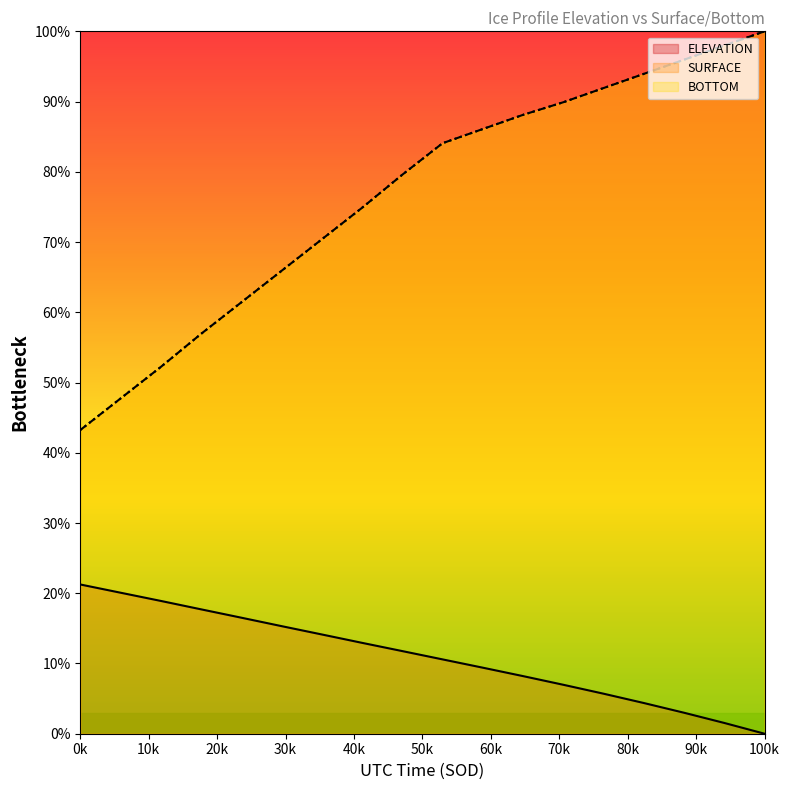

Reading right to left, what are all the values shown in this chart?

ELEVATION: 0.0	1.5	3.0	4.4	5.7	7.0	8.2	9.4	10.6	11.8	12.9	14.1	15.3	16.5	17.7	18.9	20.1	21.2
SURFACE: 100.0	98.0	96.0	93.9	91.9	89.9	88.1	86.1	84.1	79.6	74.9	70.4	65.9	61.4	56.9	52.2	47.7	43.2
BOTTOM: 100.0	98.0	96.0	93.9	91.9	89.9	88.1	86.1	84.1	79.6	74.9	70.4	65.9	61.4	56.9	52.2	47.7	43.2